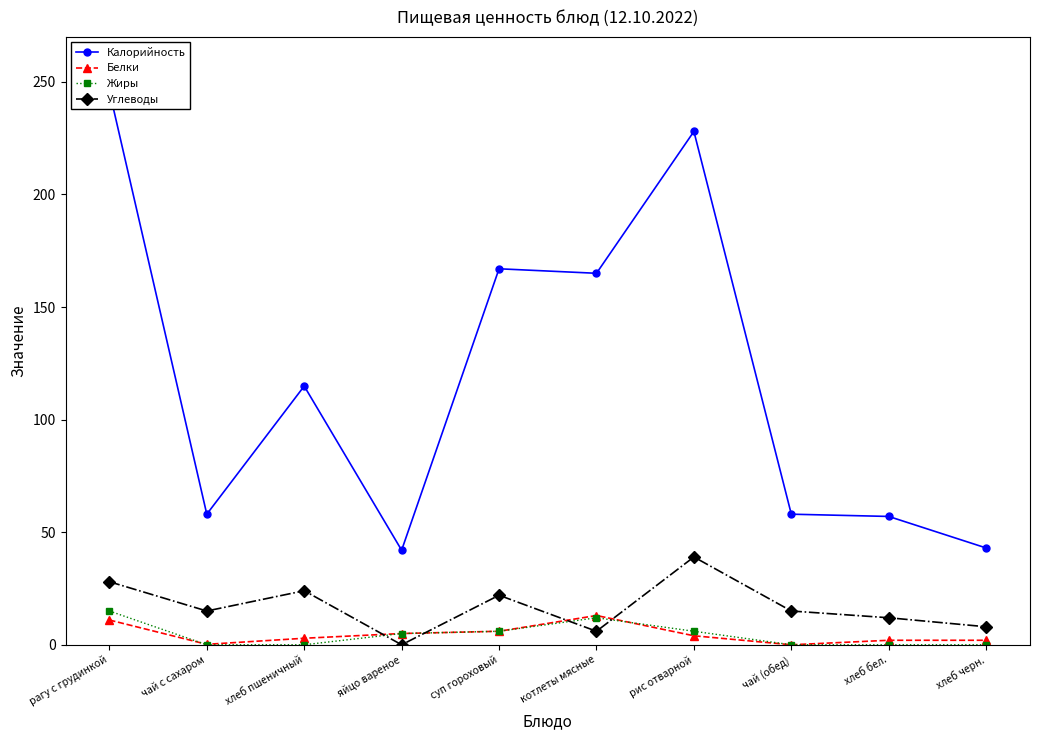

At which category does Углеводы reach its first local peak?

хлеб пшеничный